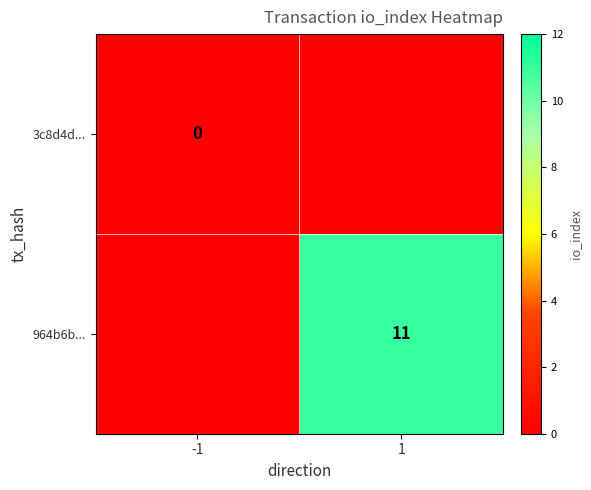

Is it true that 964b6b... equals 11 at 1?

True